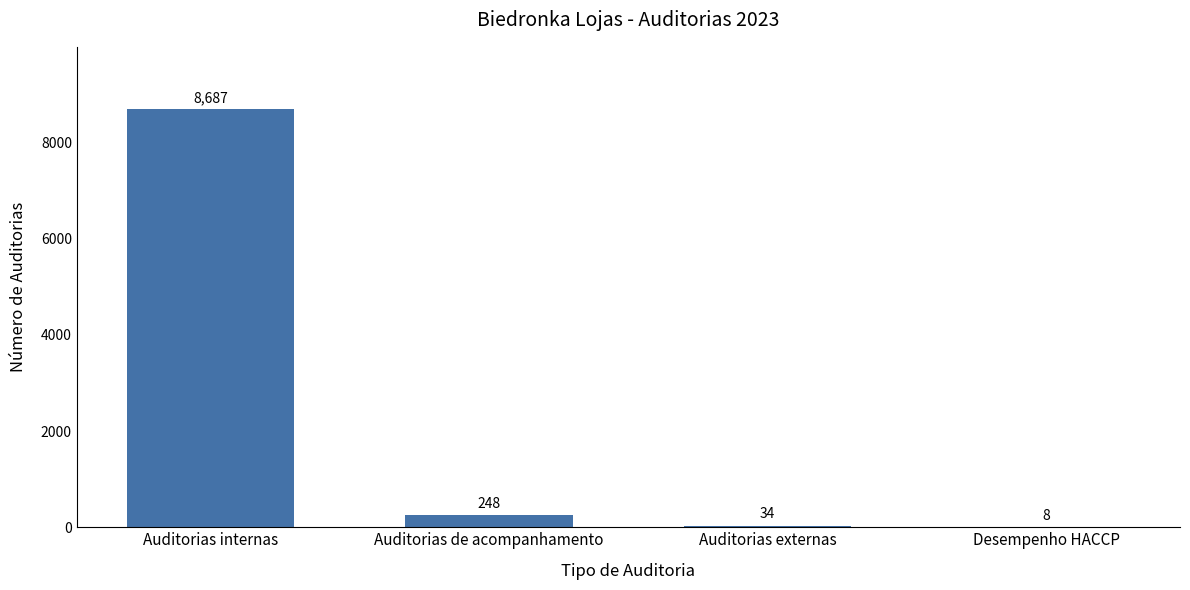

Read the value at Desempenho HACCP, to the nearest 10.

10